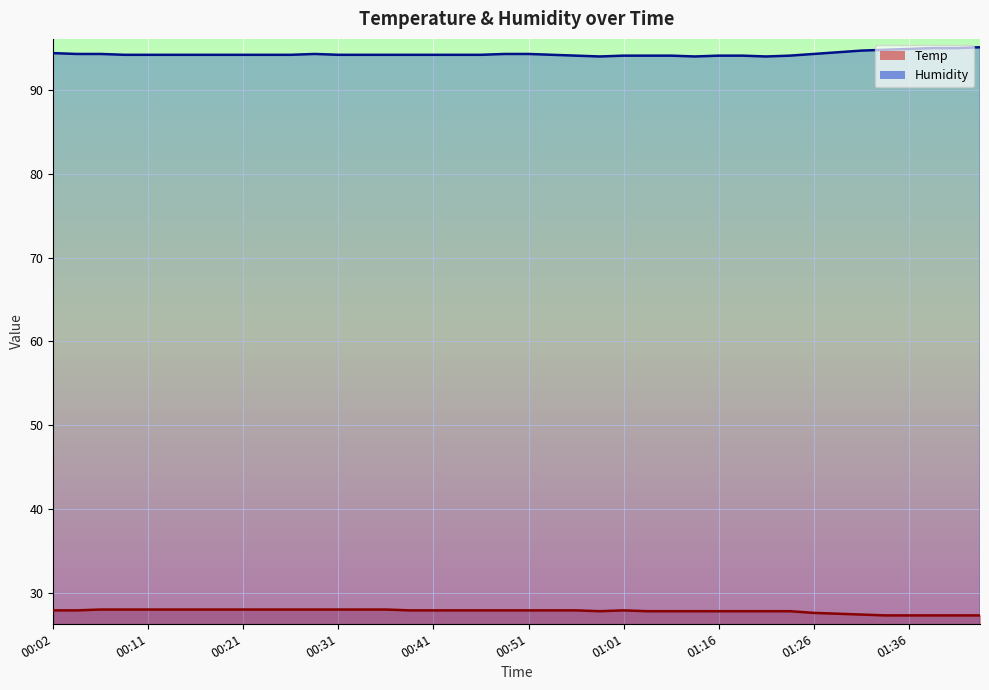

True or false: Humidity and Temp intersect in this chart.

False